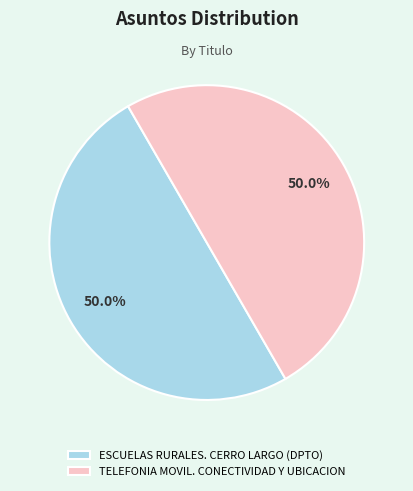

To the nearest percent, what is the combined percentage of ESCUELAS RURALES. CERRO LARGO (DPTO) and TELEFONIA MOVIL. CONECTIVIDAD Y UBICACION?

100%